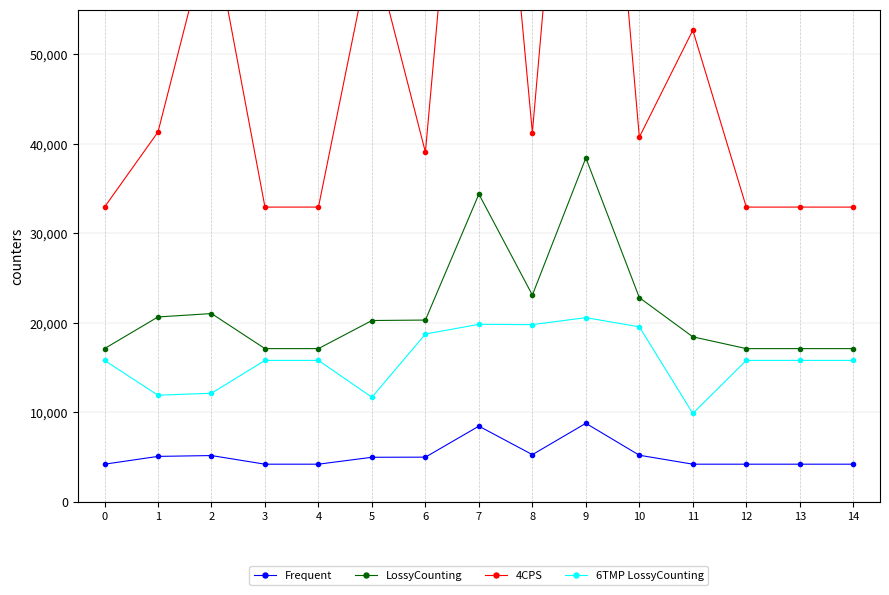

True or false: Frequent has a value of 6286.1 at 14.

False